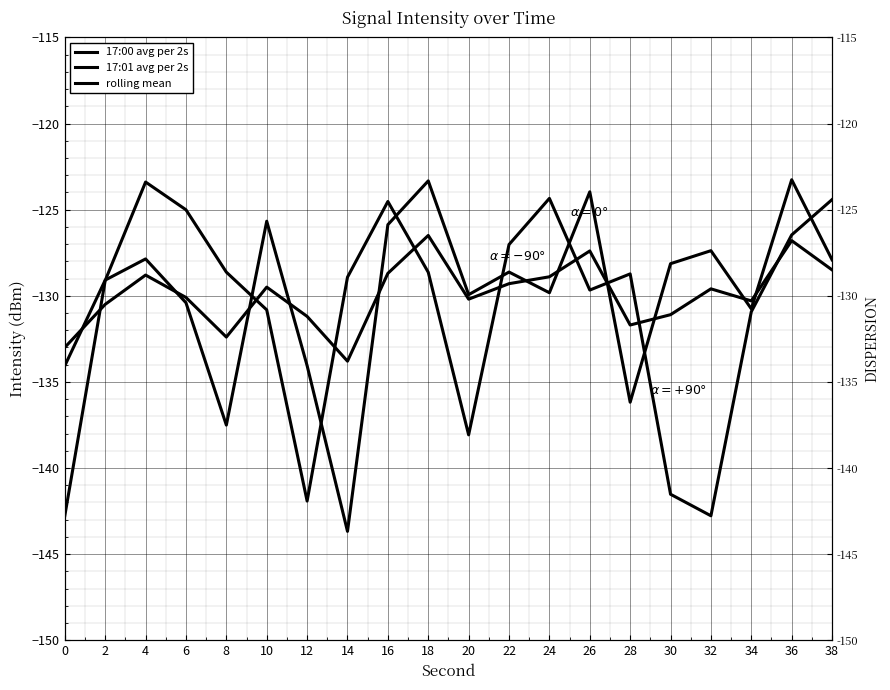

At 10, list the series in order from largest to smallest.

17:00 avg per 2s, rolling mean, 17:01 avg per 2s